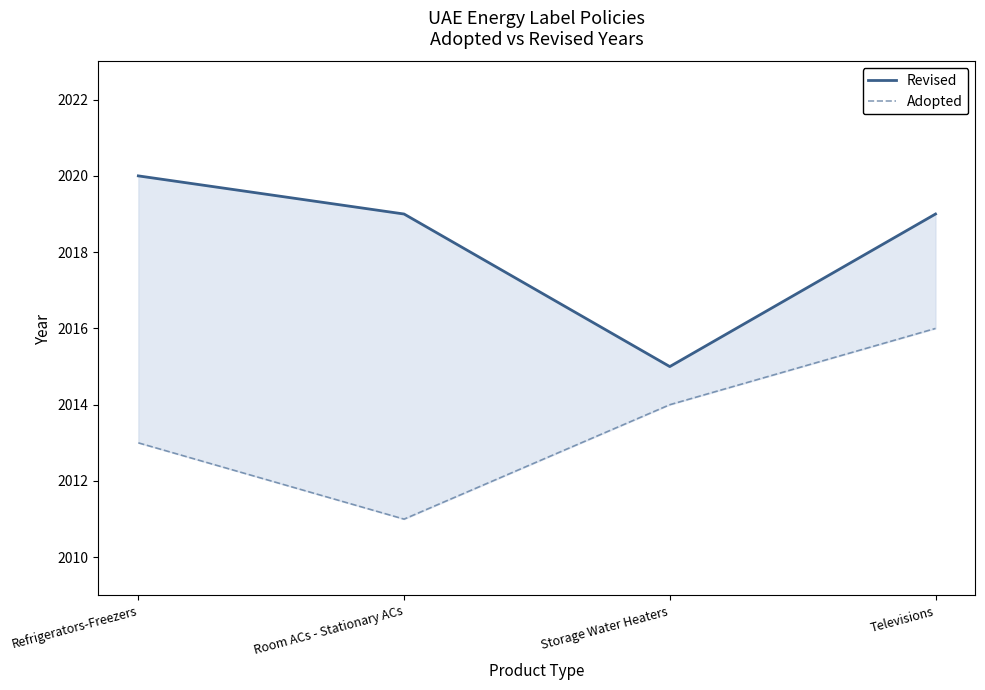

Reading left to right, extract all data points from this chart.

Revised: Refrigerators-Freezers=2020	Room ACs - Stationary ACs=2019	Storage Water Heaters=2015	Televisions=2019
Adopted: Refrigerators-Freezers=2013	Room ACs - Stationary ACs=2011	Storage Water Heaters=2014	Televisions=2016